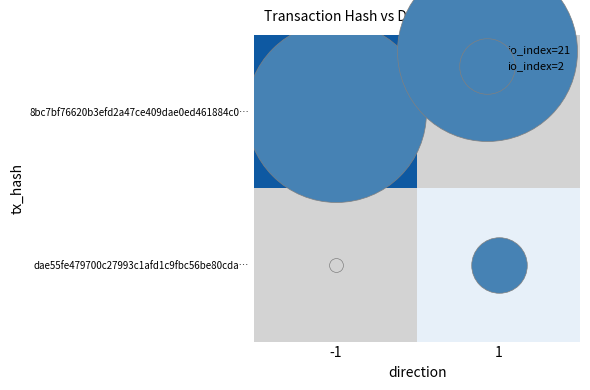

Is it true that 8bc7bf76620b3efd2a47ce409dae0ed461884c0… equals 14 at -1?

False